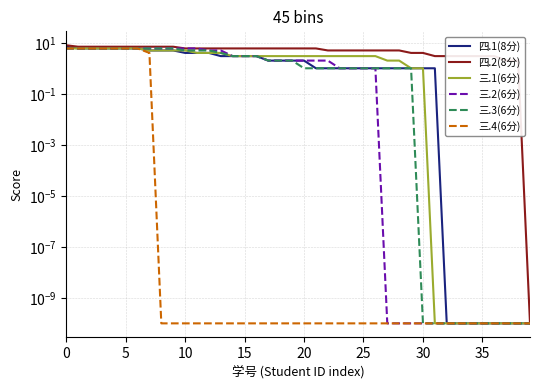

Reading left to right, what are all the values shown in this chart?

四.1(8分): 7.0	6.0	6.0	6.0	6.0	6.0	6.0	5.0	5.0	5.0	4.0	4.0	4.0	3.0	3.0	3.0	3.0	2.0	2.0	2.0	2.0	1.0	1.0	1.0	1.0	1.0	1.0	1.0	1.0	1.0	1.0	1.0	0.0	0.0	0.0	0.0	0.0	0.0	0.0	0.0
四.2(8分): 8.0	7.0	7.0	7.0	7.0	7.0	7.0	7.0	7.0	7.0	6.0	6.0	6.0	6.0	6.0	6.0	6.0	6.0	6.0	6.0	6.0	6.0	5.0	5.0	5.0	5.0	5.0	5.0	5.0	4.0	4.0	3.0	3.0	3.0	3.0	3.0	3.0	2.0	2.0	0.0
三.1(6分): 6.0	6.0	6.0	6.0	6.0	6.0	6.0	5.0	5.0	5.0	5.0	4.0	4.0	4.0	3.0	3.0	3.0	3.0	3.0	3.0	3.0	3.0	3.0	3.0	3.0	3.0	3.0	2.0	2.0	1.0	1.0	0.0	0.0	0.0	0.0	0.0	0.0	0.0	0.0	0.0
三.2(6分): 6.0	6.0	6.0	6.0	6.0	6.0	6.0	6.0	6.0	6.0	6.0	6.0	5.0	5.0	3.0	3.0	3.0	2.0	2.0	2.0	2.0	2.0	2.0	1.0	1.0	1.0	1.0	0.0	0.0	0.0	0.0	0.0	0.0	0.0	0.0	0.0	0.0	0.0	0.0	0.0
三.3(6分): 6.0	6.0	6.0	6.0	6.0	6.0	6.0	6.0	6.0	6.0	5.0	5.0	5.0	4.0	3.0	3.0	3.0	2.0	2.0	2.0	1.0	1.0	1.0	1.0	1.0	1.0	1.0	1.0	1.0	1.0	0.0	0.0	0.0	0.0	0.0	0.0	0.0	0.0	0.0	0.0
三.4(6分): 6.0	6.0	6.0	6.0	6.0	6.0	6.0	4.0	0.0	0.0	0.0	0.0	0.0	0.0	0.0	0.0	0.0	0.0	0.0	0.0	0.0	0.0	0.0	0.0	0.0	0.0	0.0	0.0	0.0	0.0	0.0	0.0	0.0	0.0	0.0	0.0	0.0	0.0	0.0	0.0